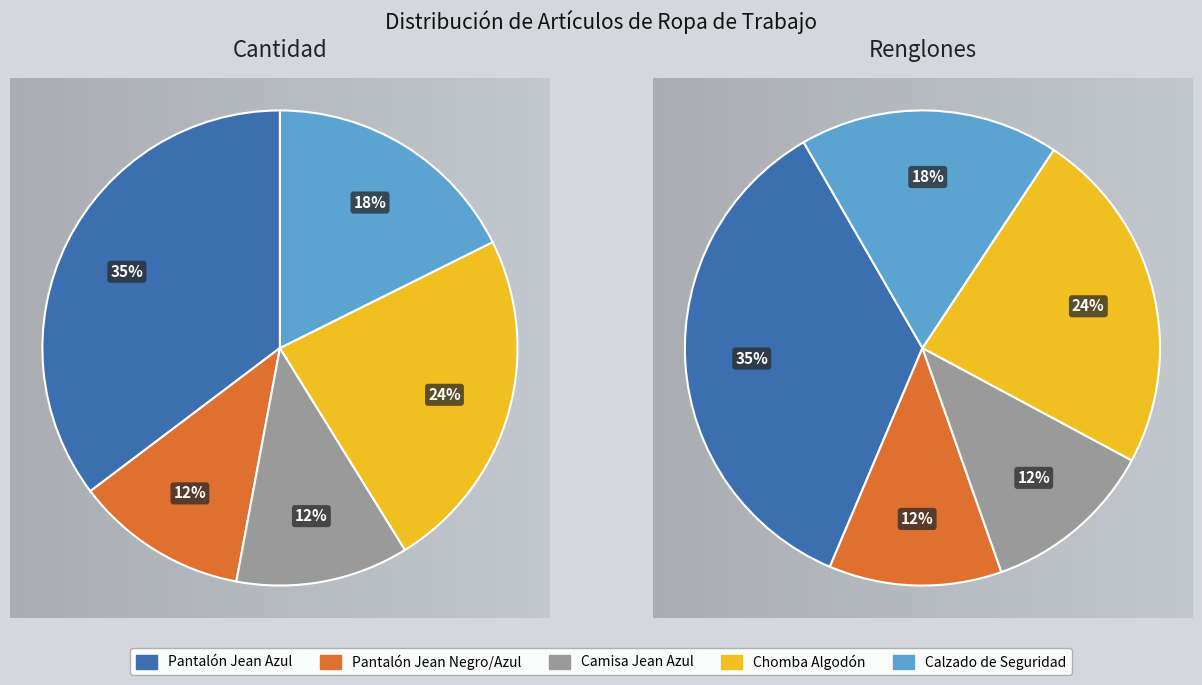

How many segments does this pie chart have?

5